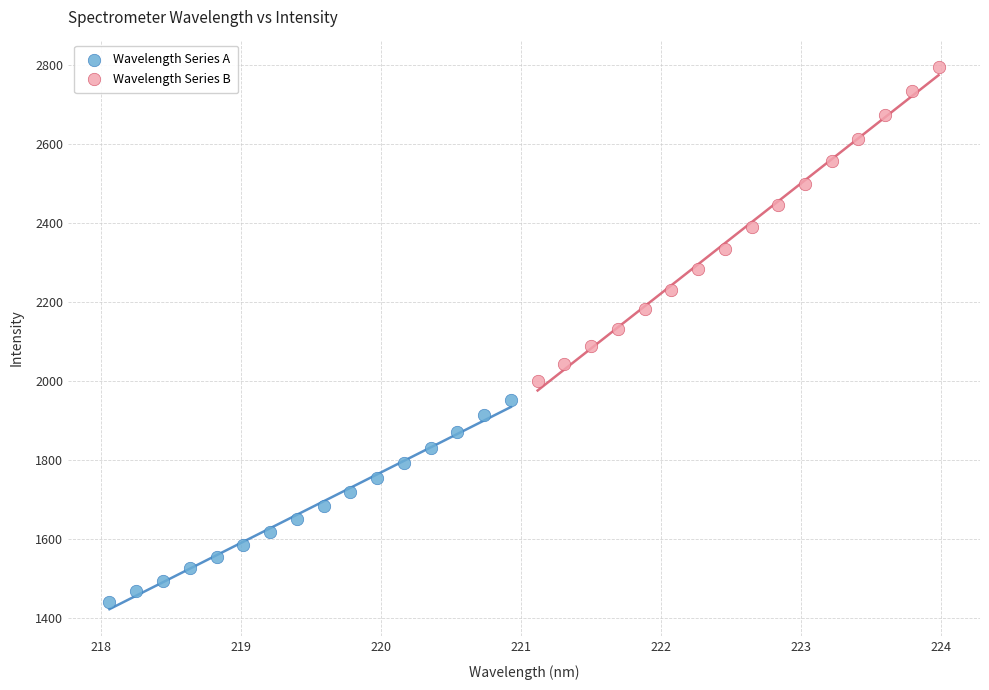

Which series has the largest Y range (max minus min)?

Wavelength Series B